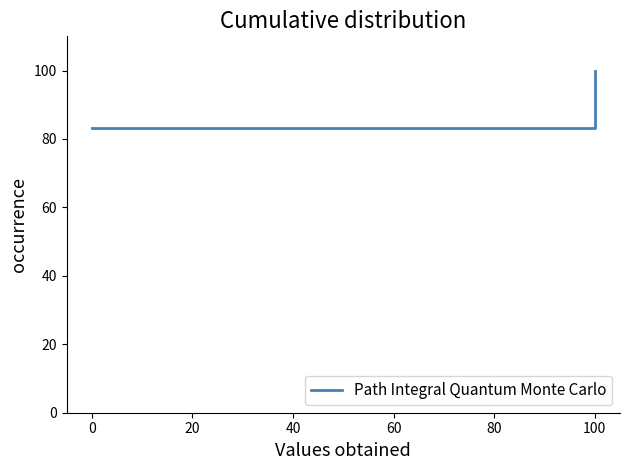

Reading left to right, extract all data points from this chart.

83.3	100.0